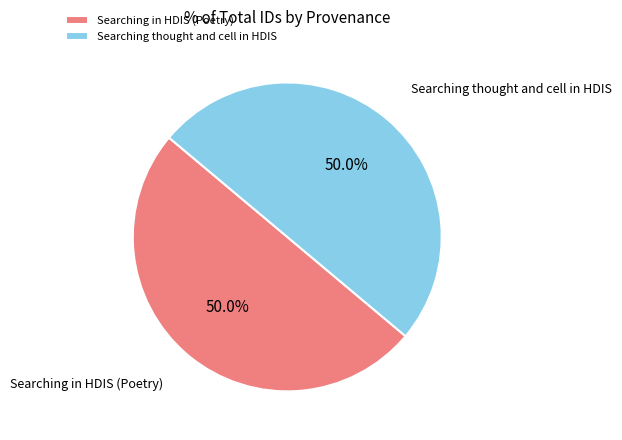

What is the ratio of the value at Searching thought and cell in HDIS to the value at Searching in HDIS (Poetry)?

1.0